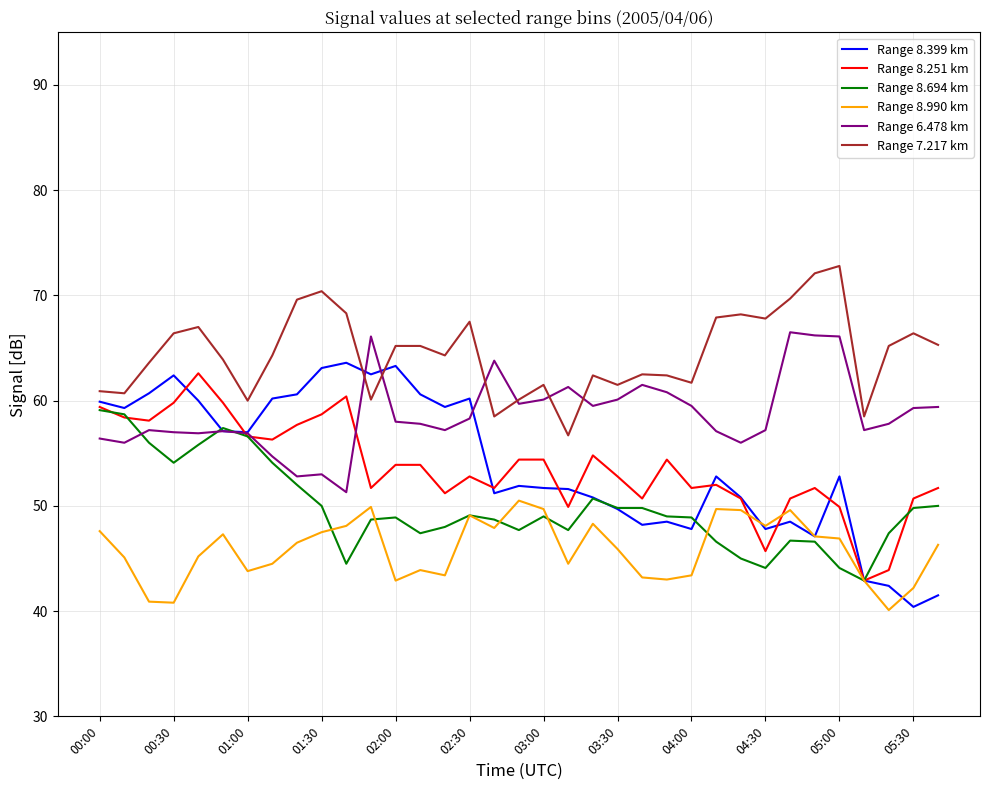

True or false: Range 6.478 km and Range 8.990 km cross at least once.

False